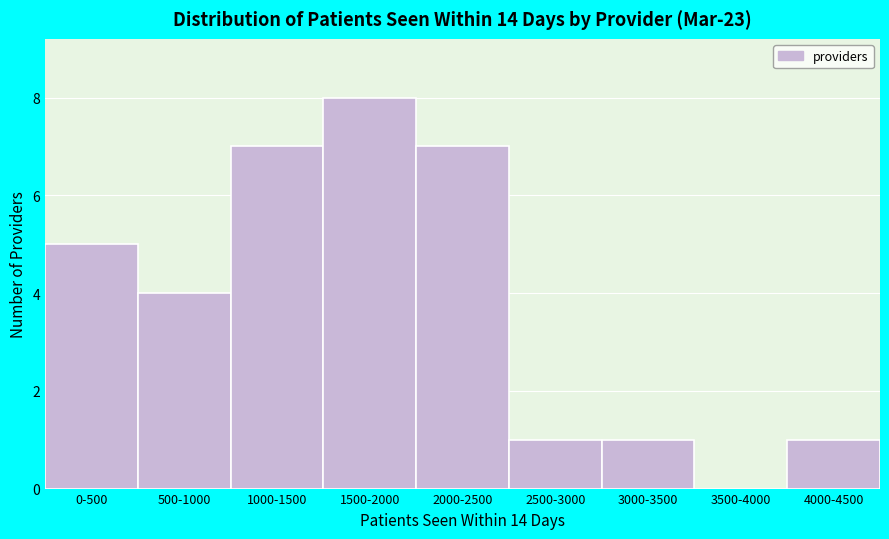

Reading right to left, what are all the values shown in this chart?

4000-4500=1	3500-4000=0	3000-3500=1	2500-3000=1	2000-2500=7	1500-2000=8	1000-1500=7	500-1000=4	0-500=5